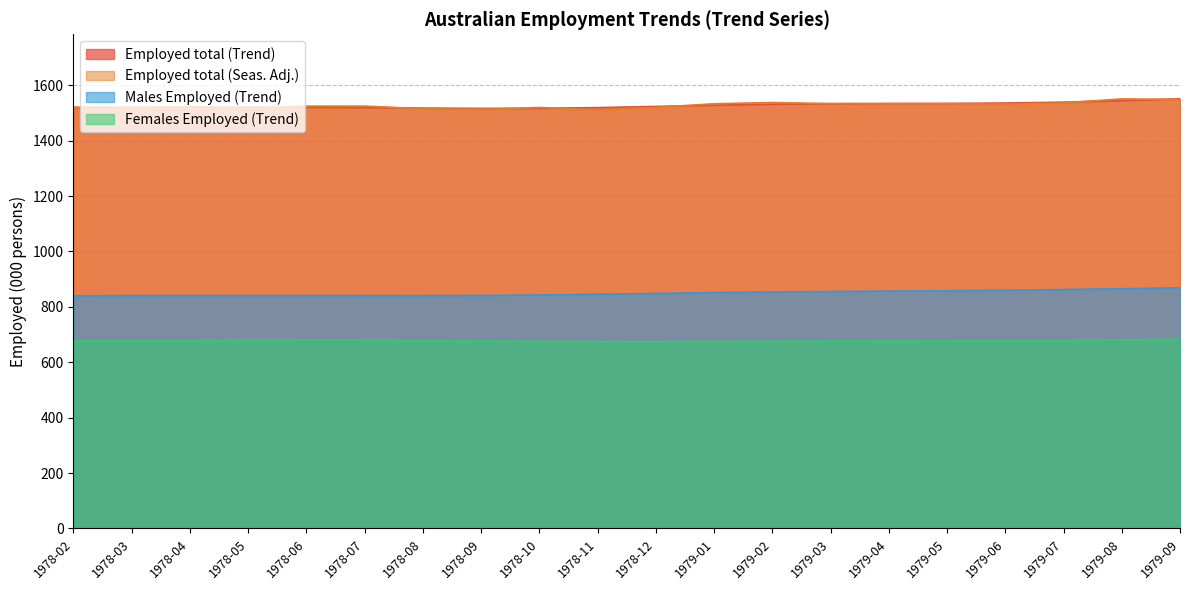

How many data points in Females Employed (Trend) are less than 678?

10